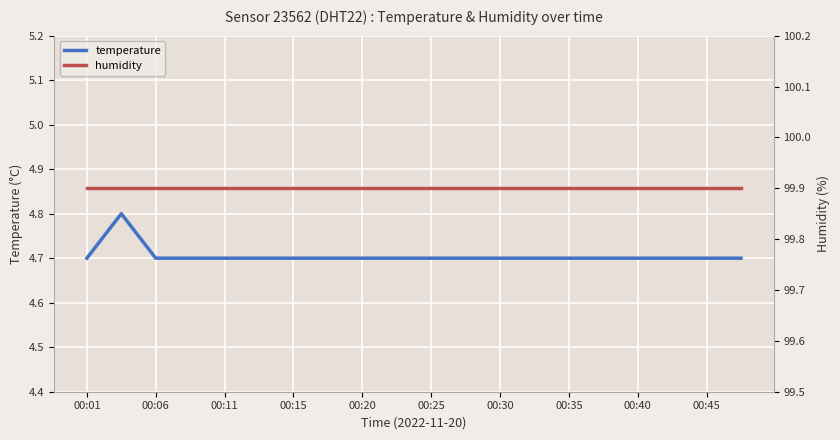

What is the smallest value displayed?

4.7